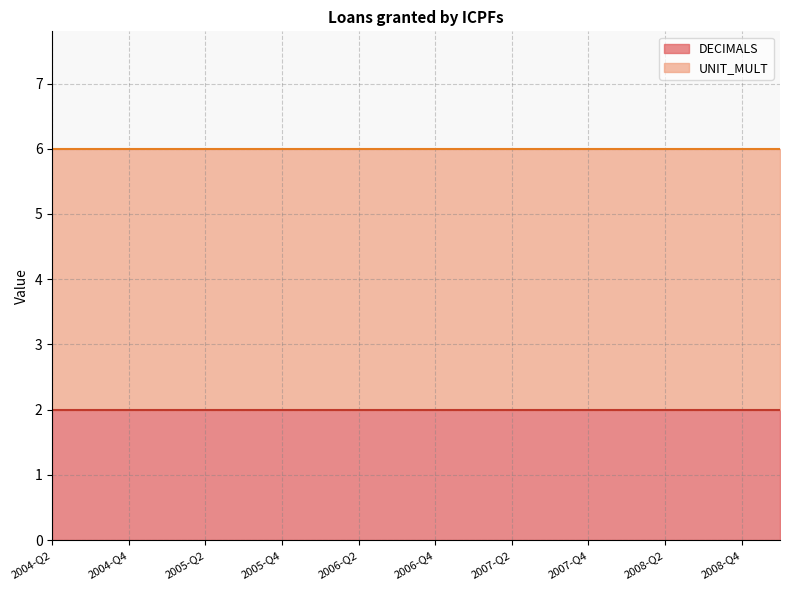

How many distinct data groups are displayed?

2